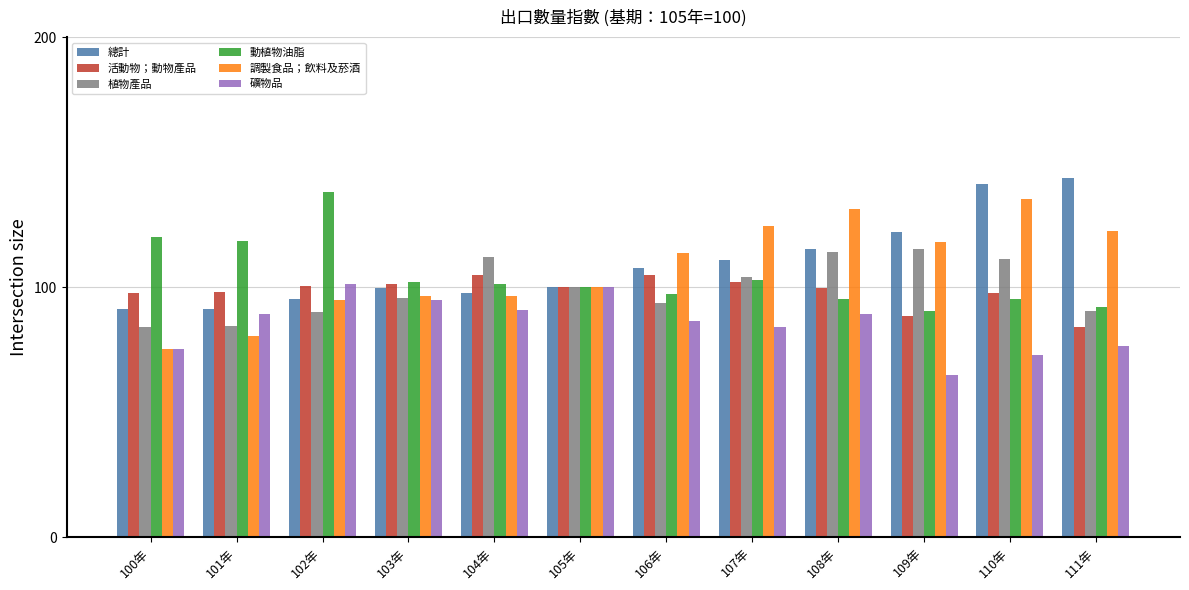

At 106年, list the series in order from largest to smallest.

調製食品；飲料及菸酒, 總計, 活動物；動物產品, 動植物油脂, 植物產品, 礦物品